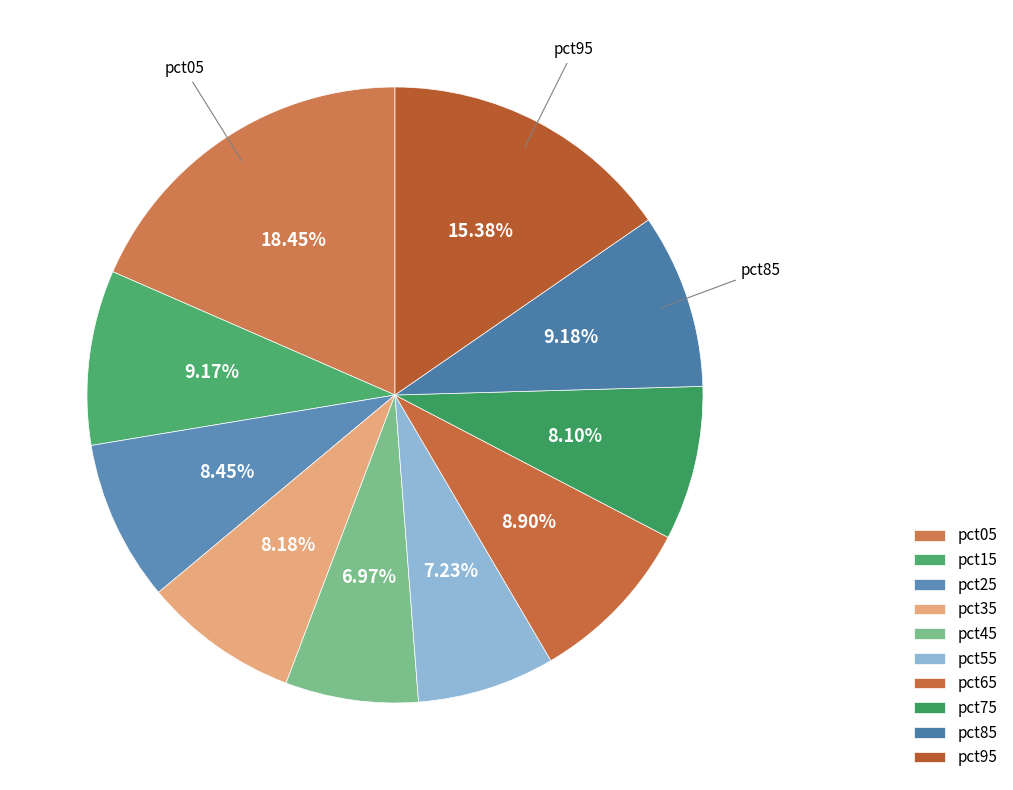

How many slices are in this pie chart?

10